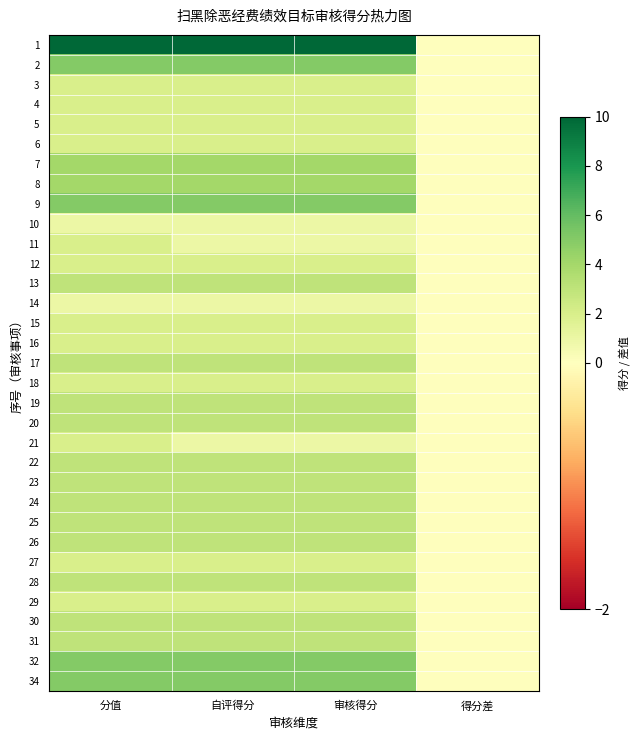

Rank the series by their maximum value, from lowest to highest.

10, 14, 3, 4, 5, 6, 11, 12, 15, 16, 18, 21, 27, 29, 13, 17, 19, 20, 22, 23, 24, 25, 26, 28, 30, 31, 7, 8, 2, 9, 32, 34, 1